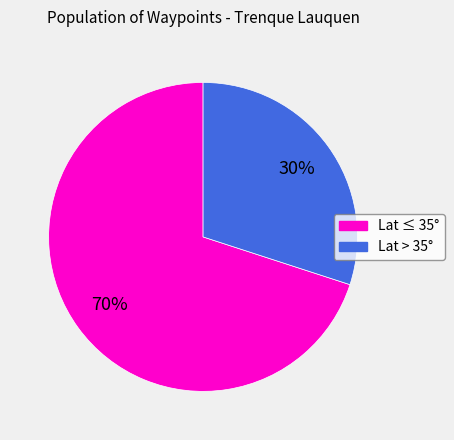

Does any single category account for the majority?

Yes